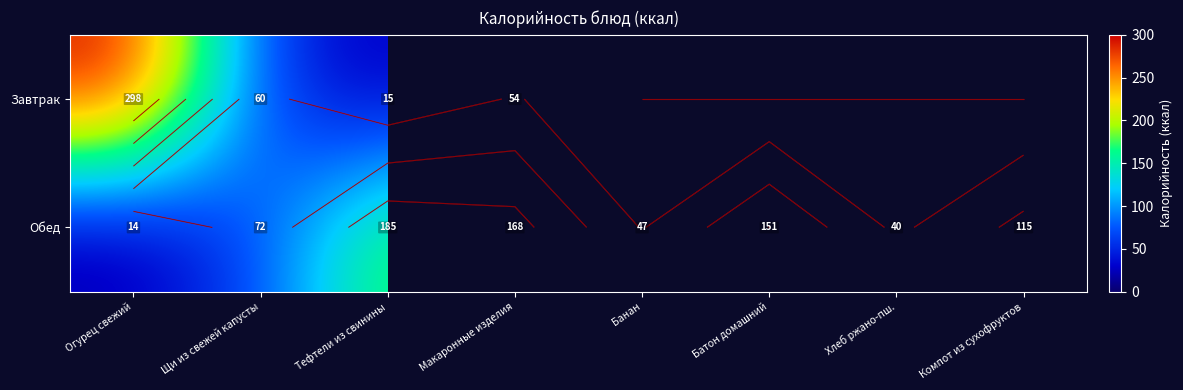

Between Щи из свежей капусты and Тефтели из свинины, which is larger?

Щи из свежей капусты